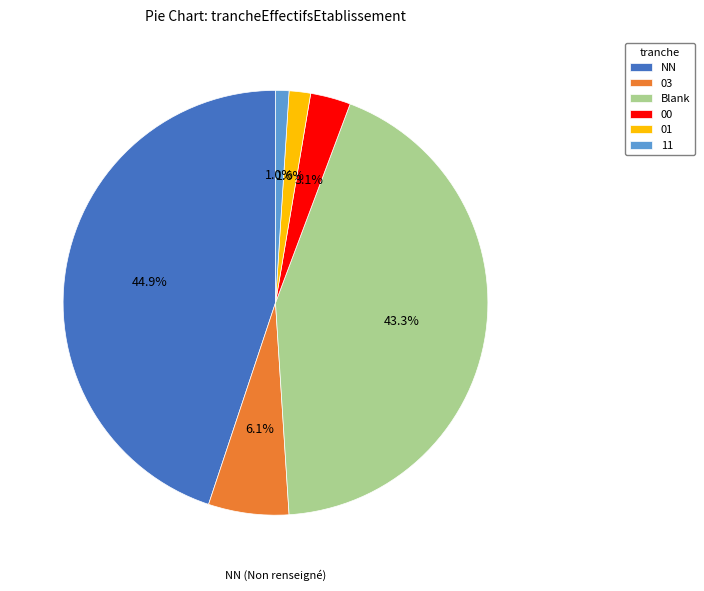

To the nearest percent, what percentage of the pie is 03?

6%